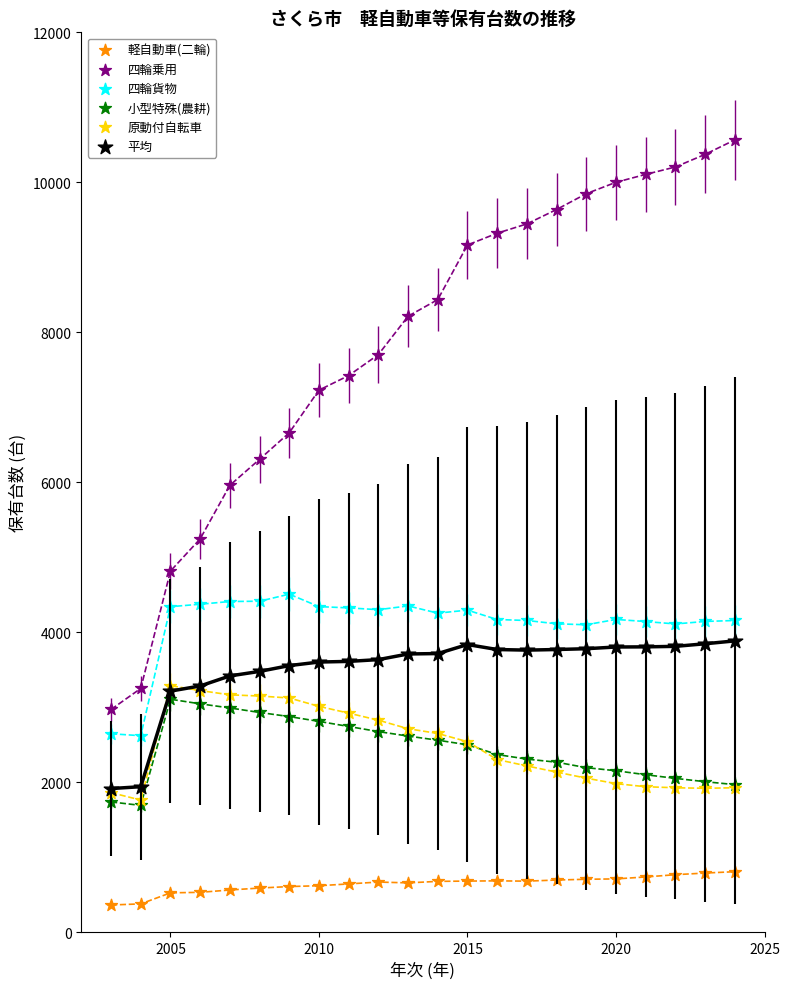

Which series contains the lowest Y value?

軽自動車(二輪)